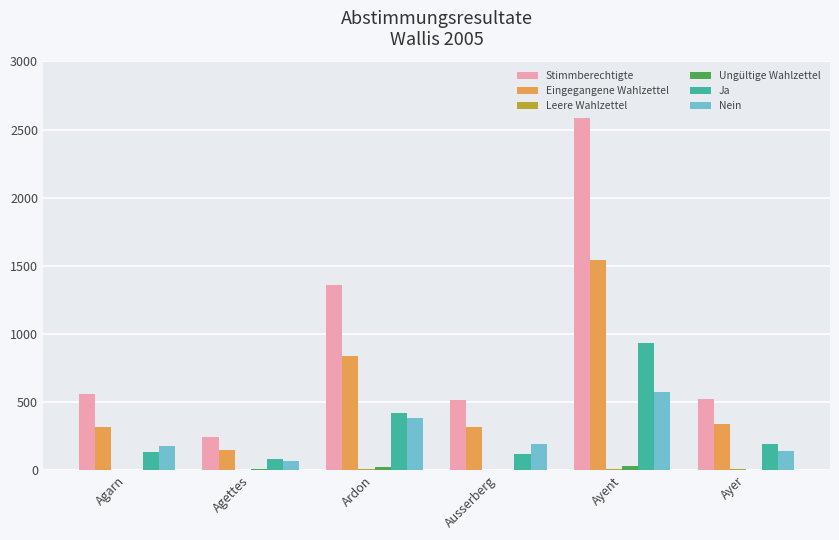

At which label does Ja reach its peak?

Ayent